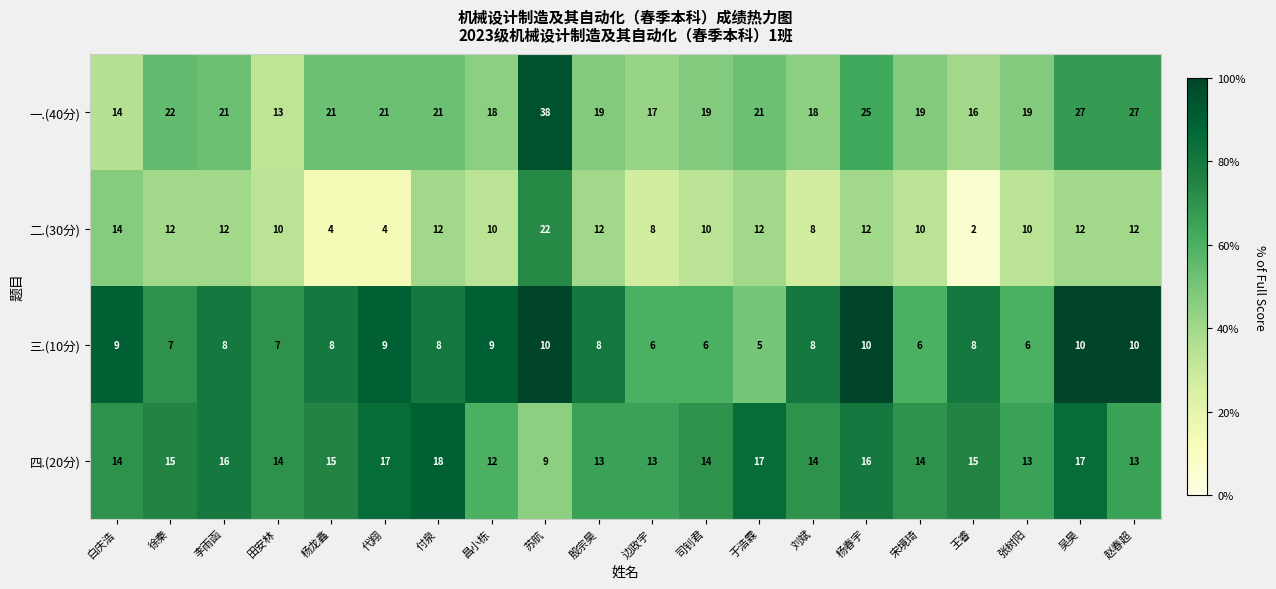

At which label does 一.(40分) first exceed 21?

徐秦